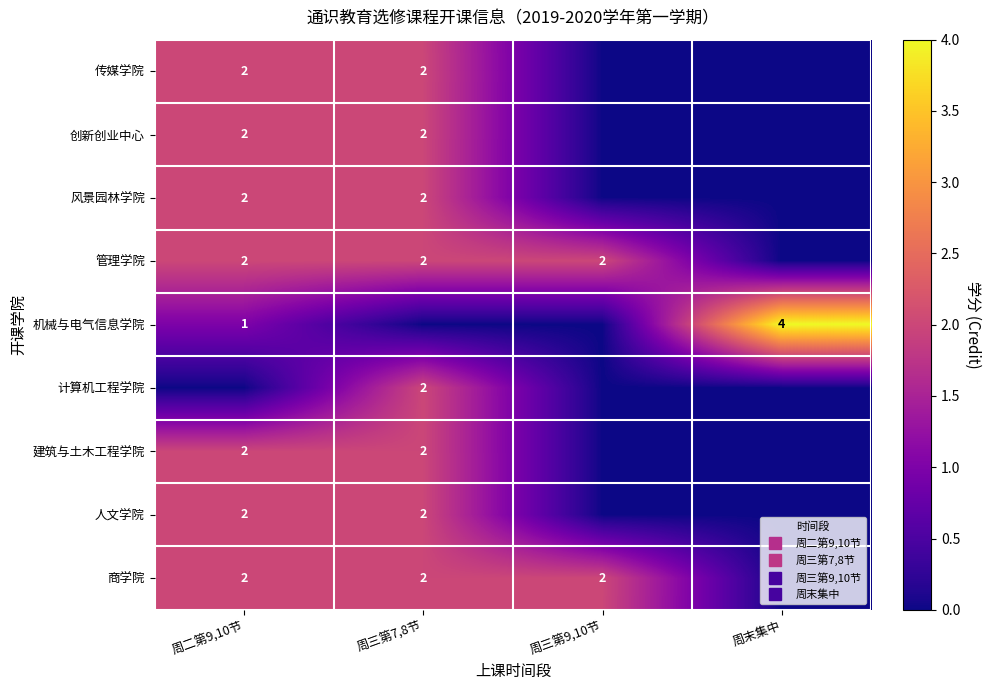

How many data points in 传媒学院 are less than 2?

2